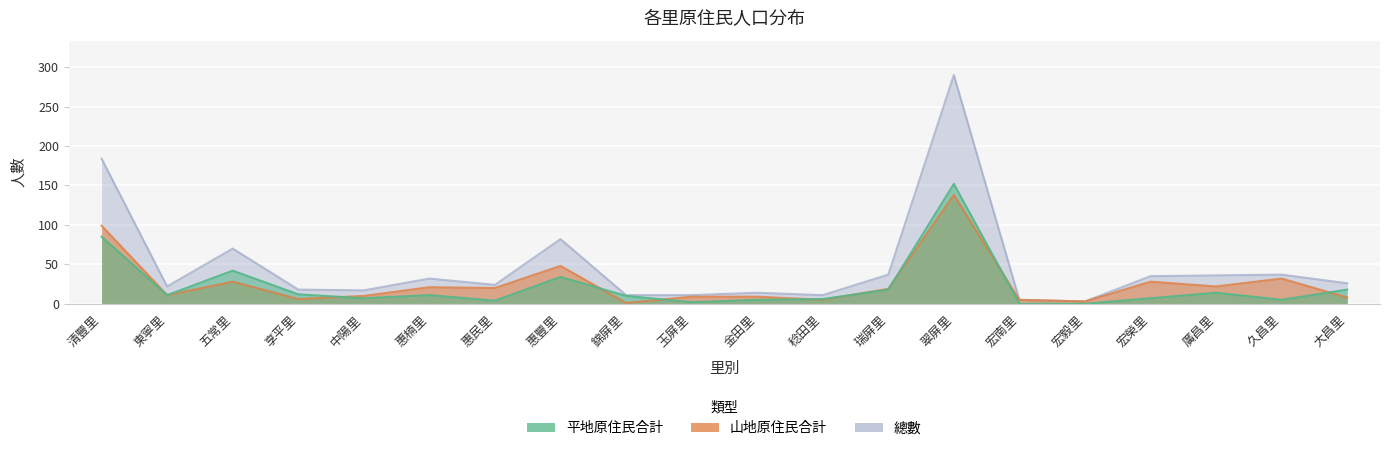

Where is 平地原住民合計 nearest to the value 76?

清豐里